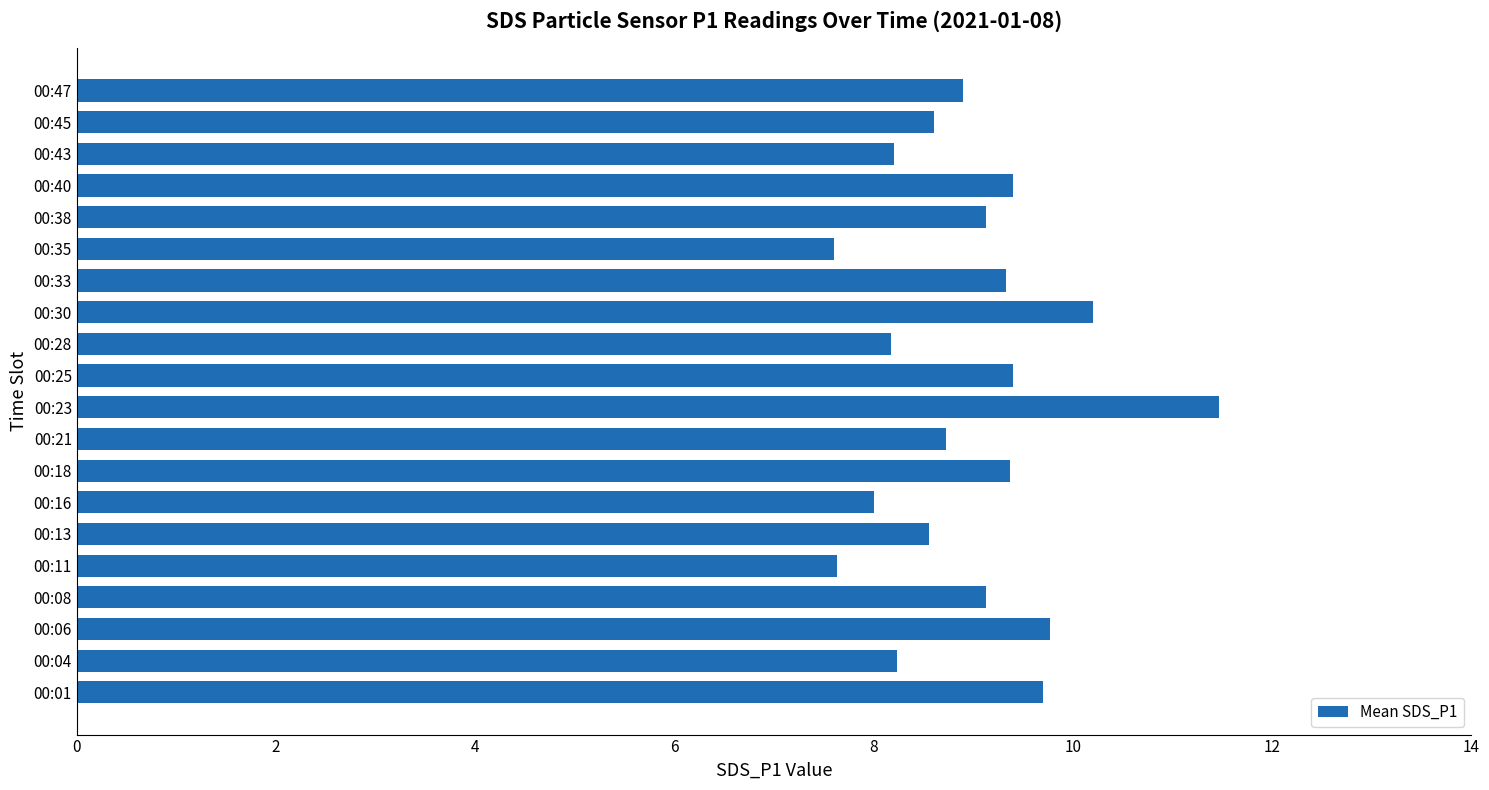

What is the minimum value shown in the chart?

7.6